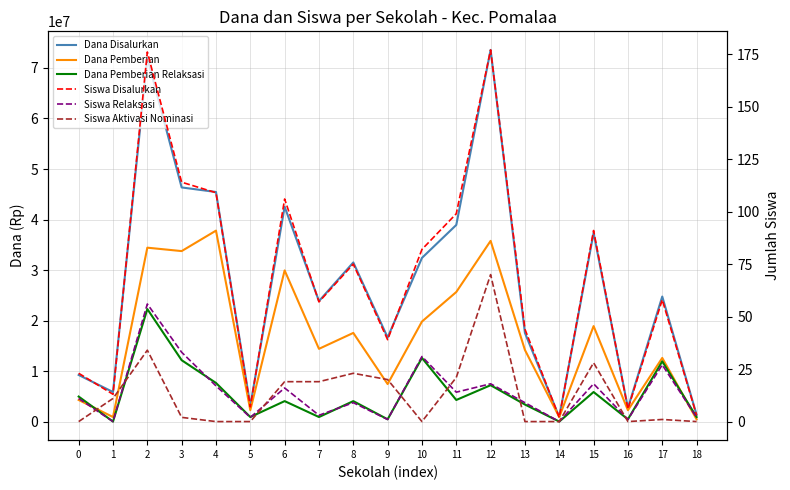

True or false: Dana Disalurkan has a value of 45450000 at 4.

True